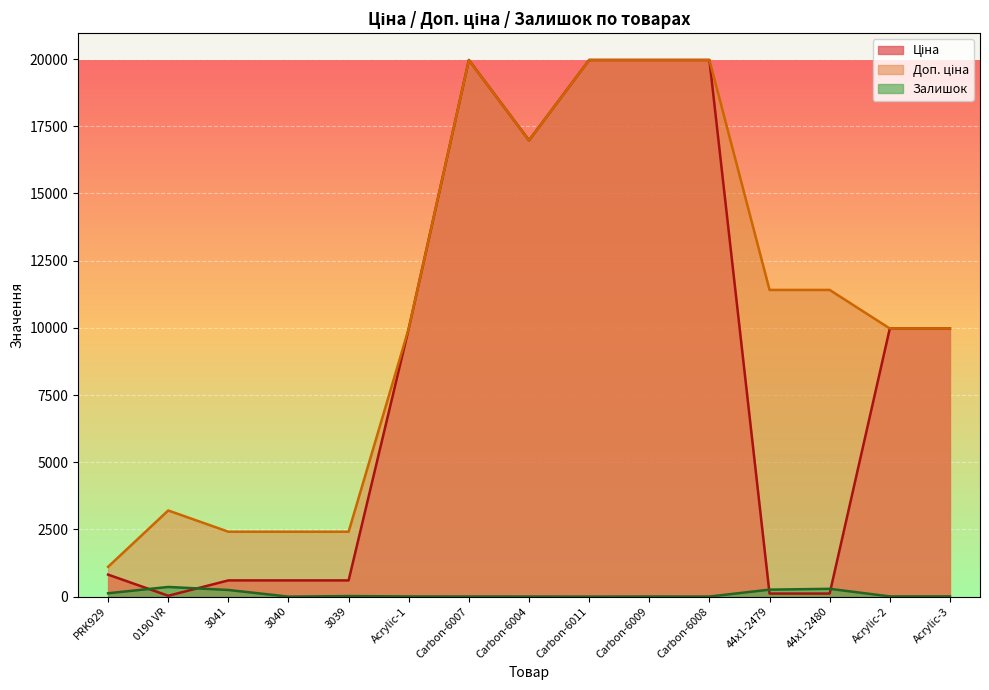

True or false: Доп. ціна and Ціна cross at least once.

False